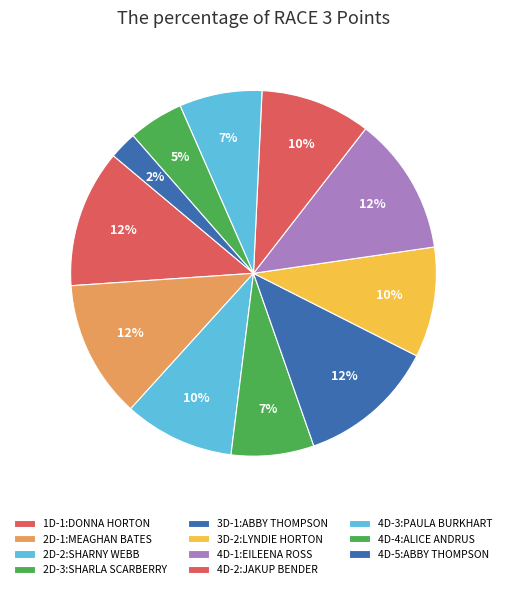

Is there any slice that represents more than half of the pie?

No